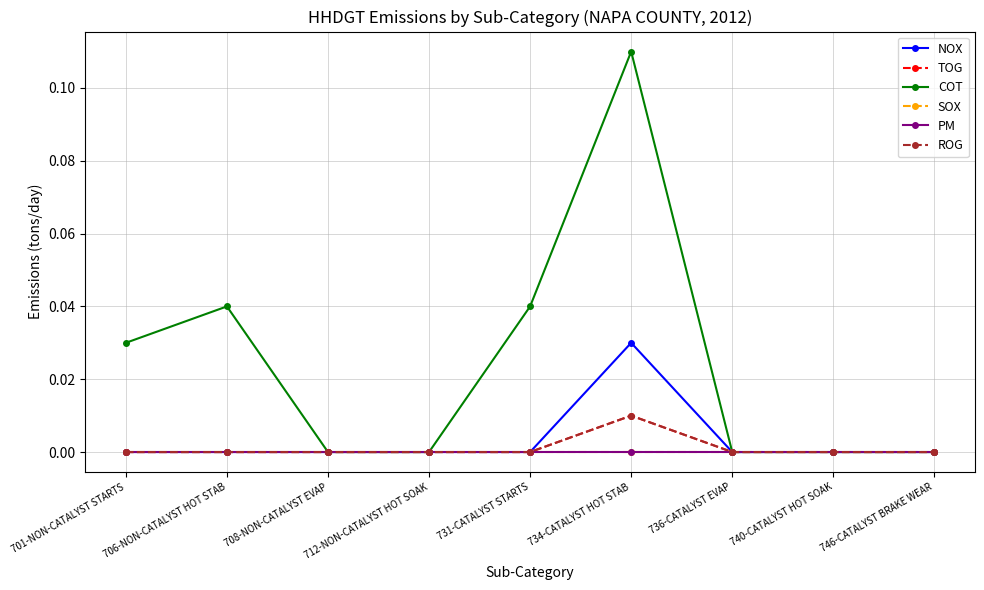

How many values in TOG are above zero?

1